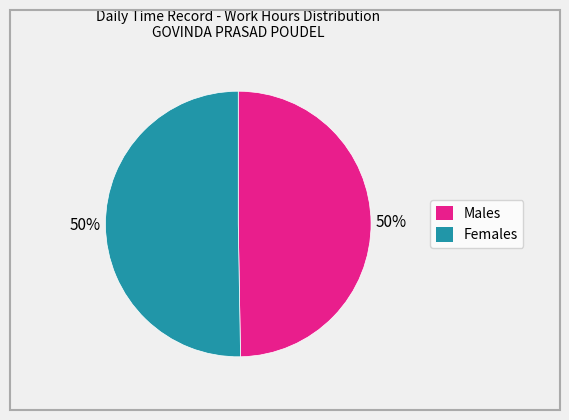

To the nearest percent, what is the average slice percentage?

50%